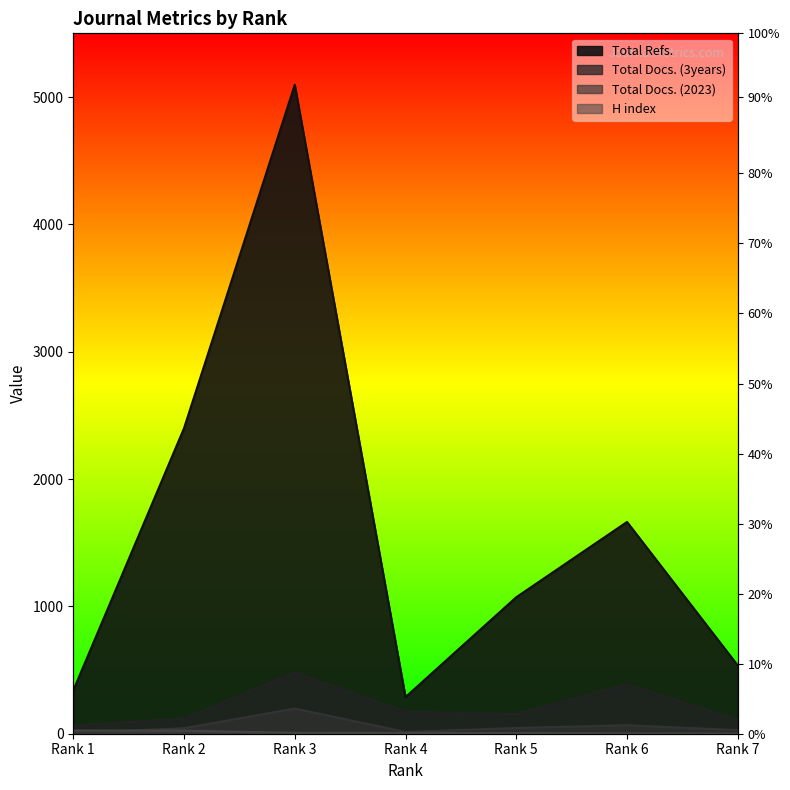

Where is H index nearest to the value 13?

Rank 3